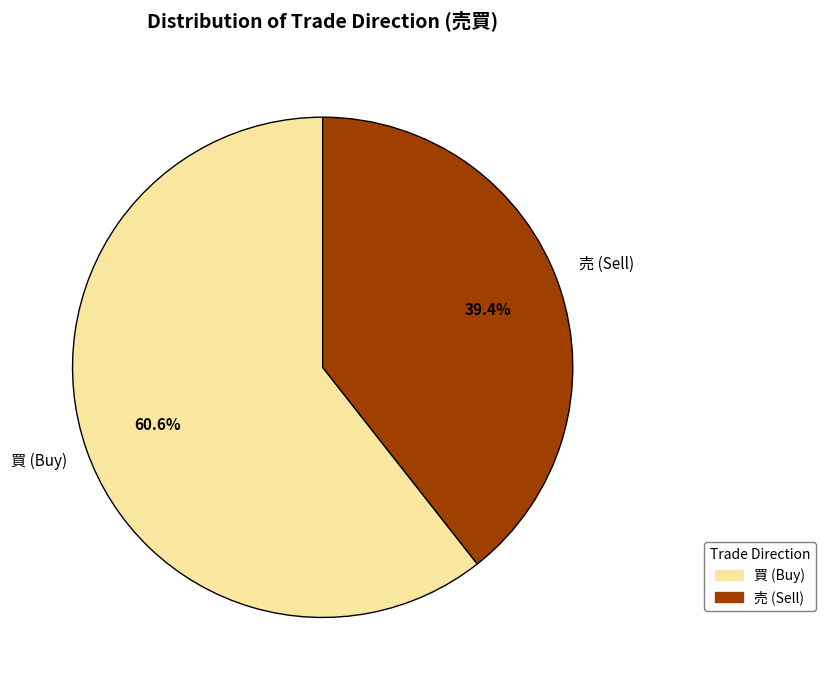

What is the total percentage of 買 and 売?

100.0%